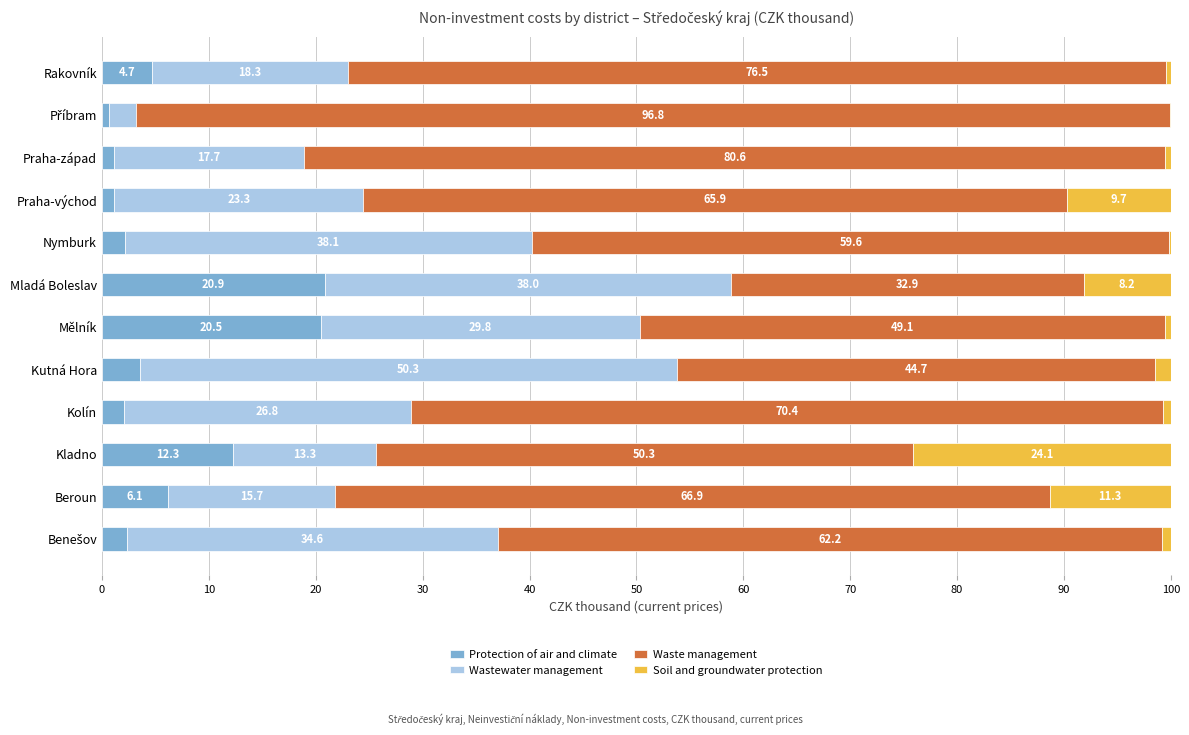

Where is Protection of air and climate nearest to the value 10?

Kladno